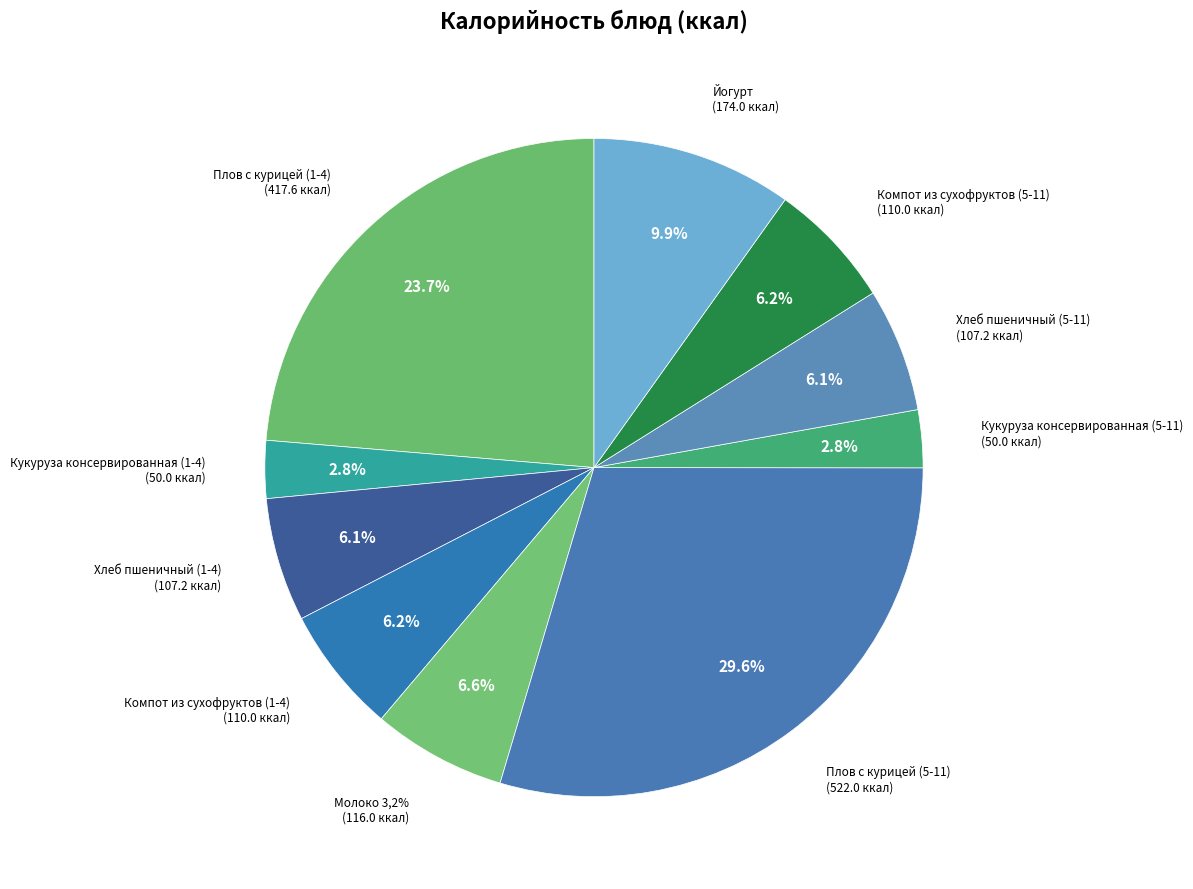

To the nearest percent, what percentage of the pie is Хлеб пшеничный (1-4)?

6%